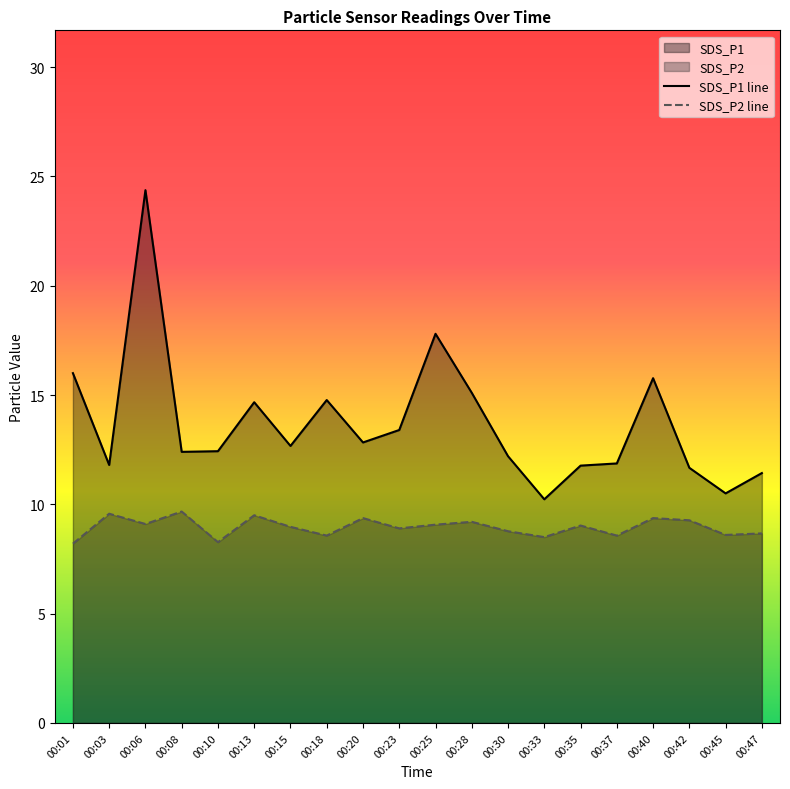

Is the value of SDS_P1 line at 00:10 greater than the value of SDS_P2 line at 00:35?

Yes